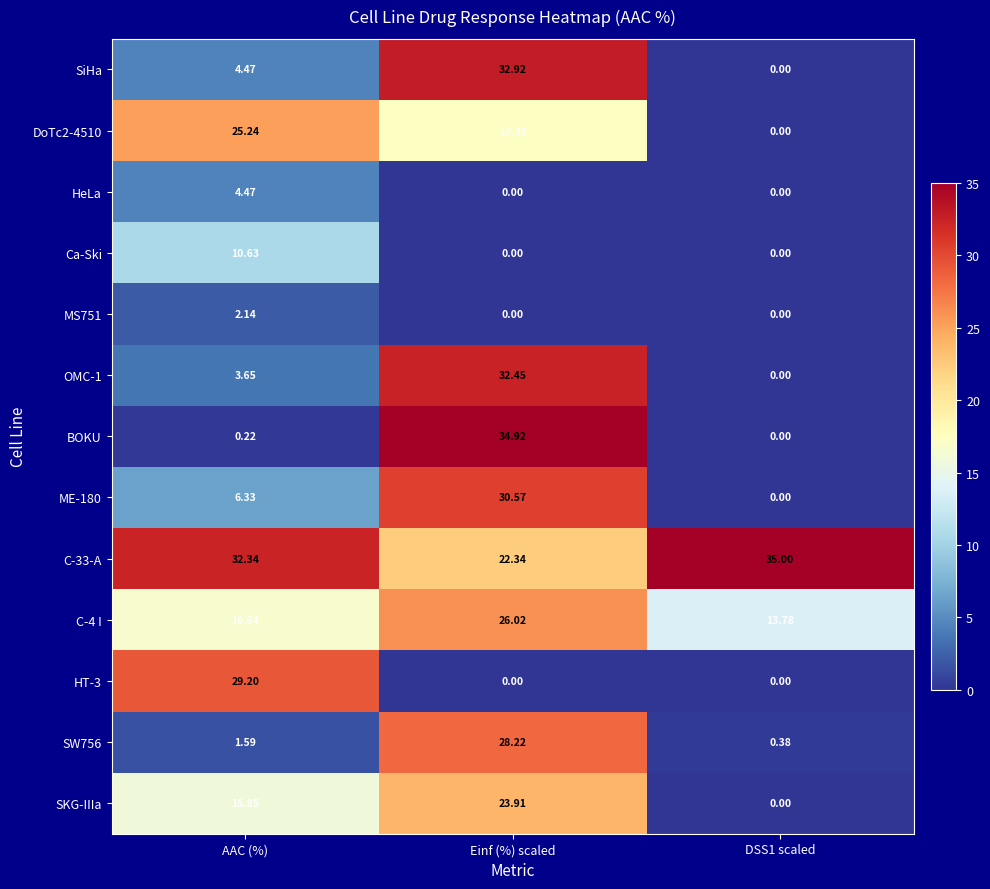

At which category is the sum across all series the highest?

Einf (%) scaled